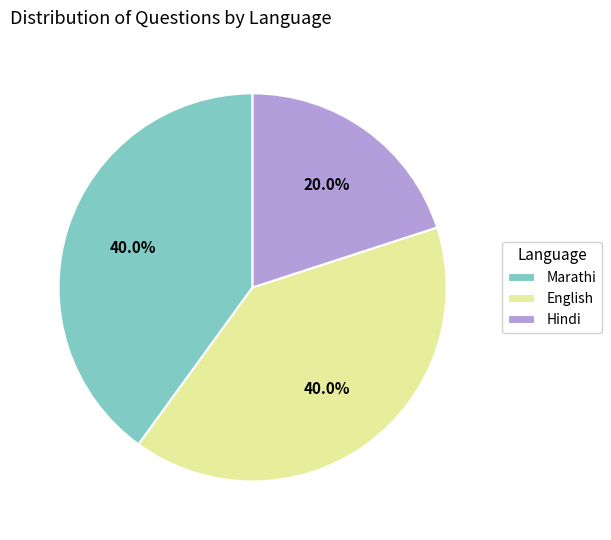

True or false: Hindi accounts for 34% of the total.

False